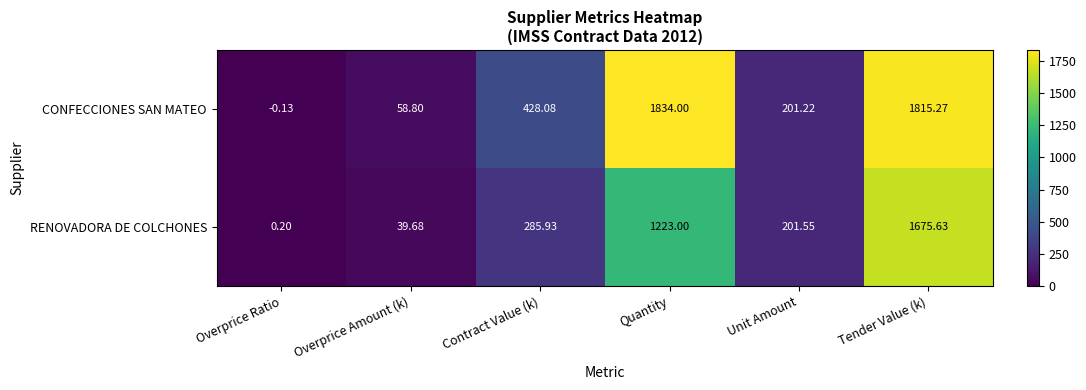

Rank the series by their average value, from highest to lowest.

CONFECCIONES SAN MATEO, RENOVADORA DE COLCHONES